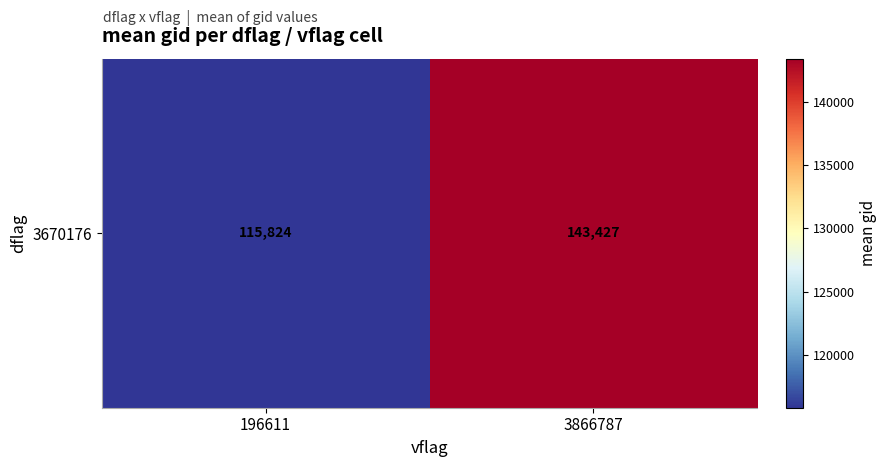

List the labels in order of value, smallest first.

196611, 3866787